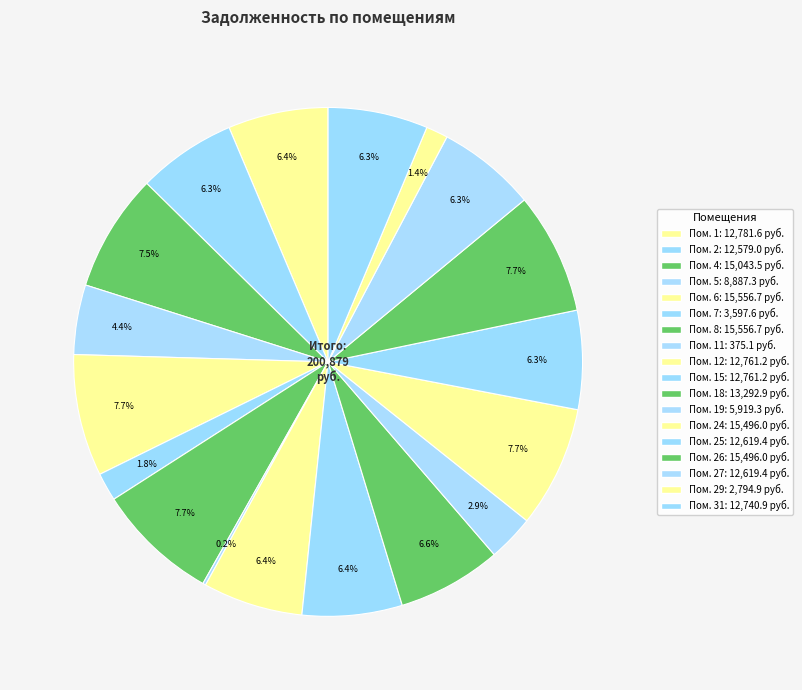

Count the number of slices in the pie.

18